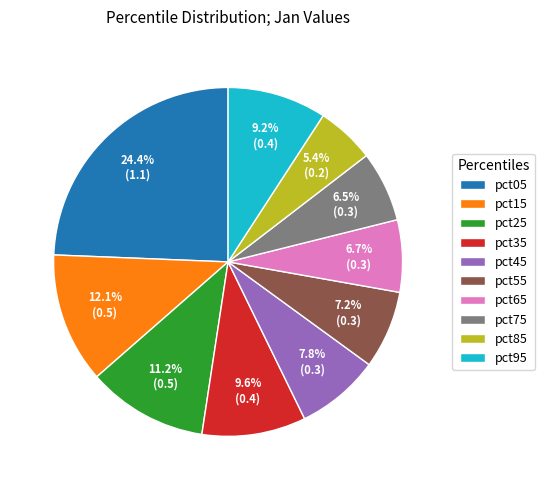

The pct55 slice represents 18% of the pie. True or false?

False